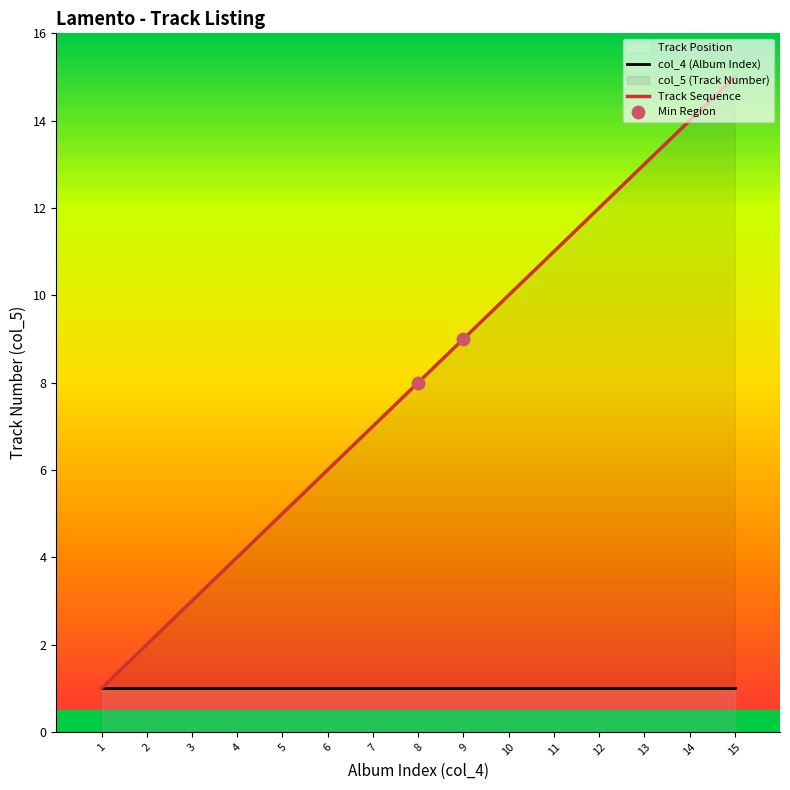

What is the change in value from 3 to 6?

+3